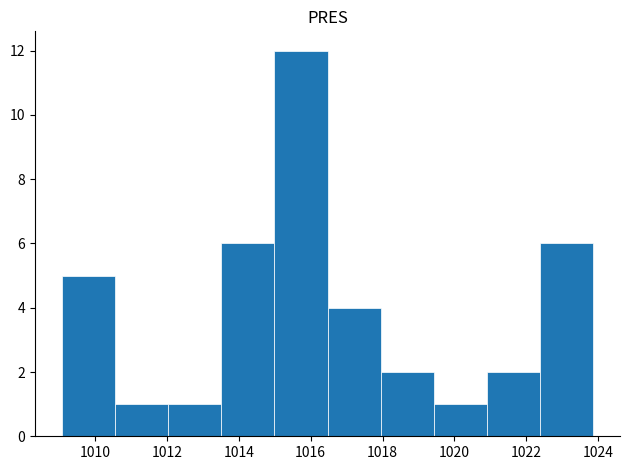

Over which range of the x-axis is the bar tallest?

1015.0 to 1016.4